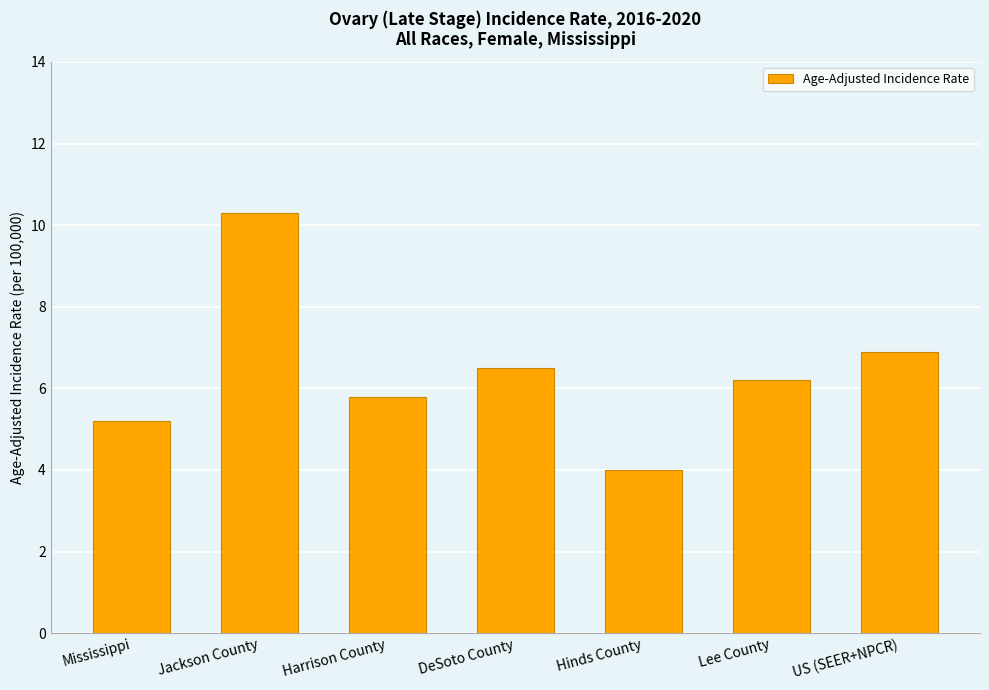

List the labels in order of value, smallest first.

Hinds County, Mississippi, Harrison County, Lee County, DeSoto County, US (SEER+NPCR), Jackson County